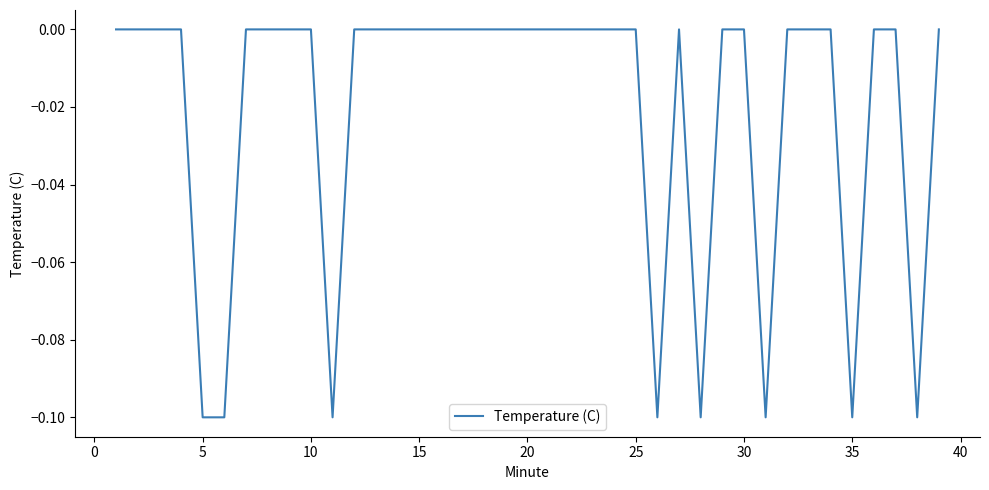

What is the difference between the maximum and second lowest values?

0.1